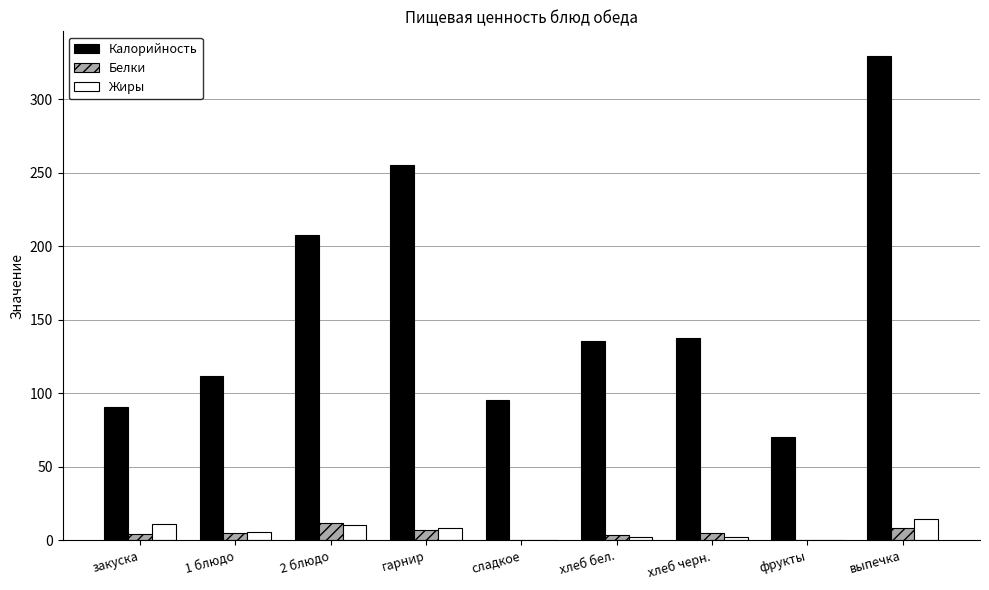

At which label does Калорийность reach its peak?

выпечка